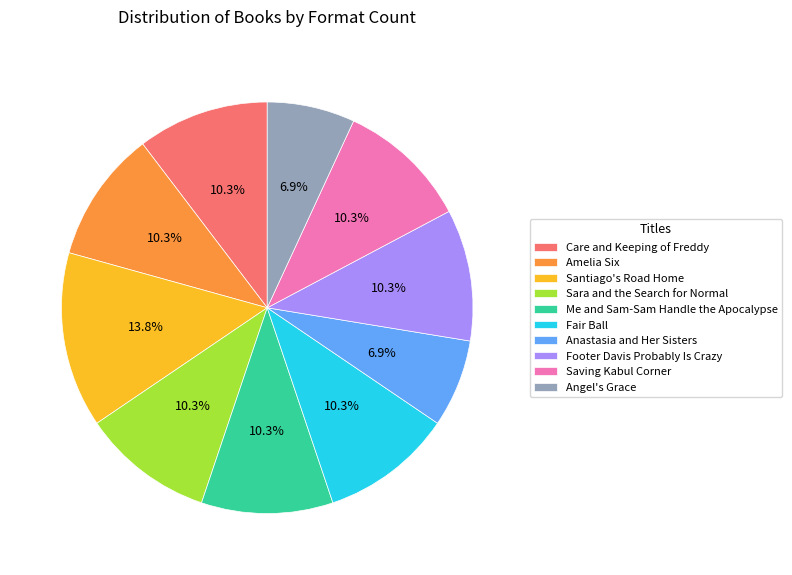

Which slice is the largest?

Santiago's Road Home